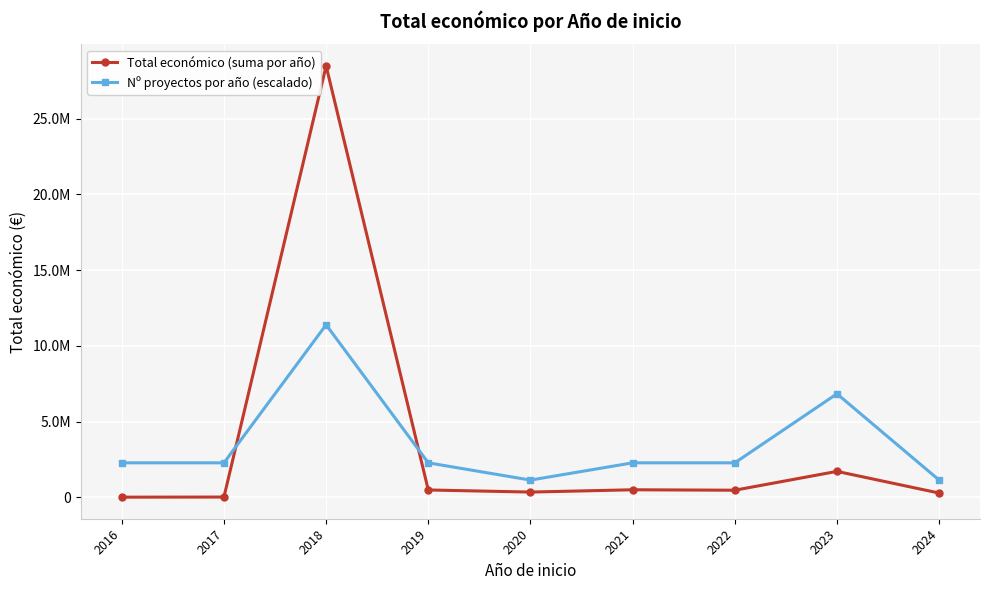

List the series in order of their overall mean, highest first.

Total económico (suma por año), Nº proyectos por año (escalado)